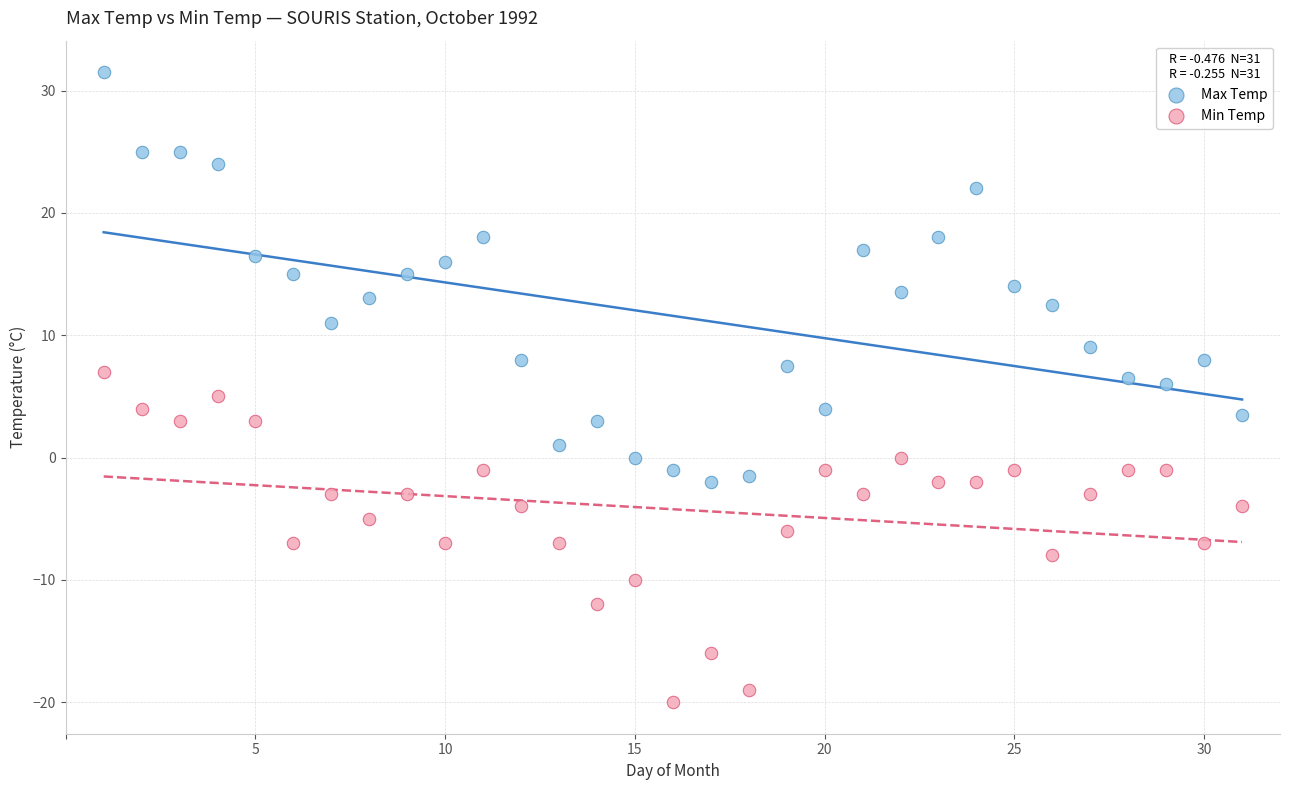

What are all the series names shown in the legend?

Max Temp, Min Temp